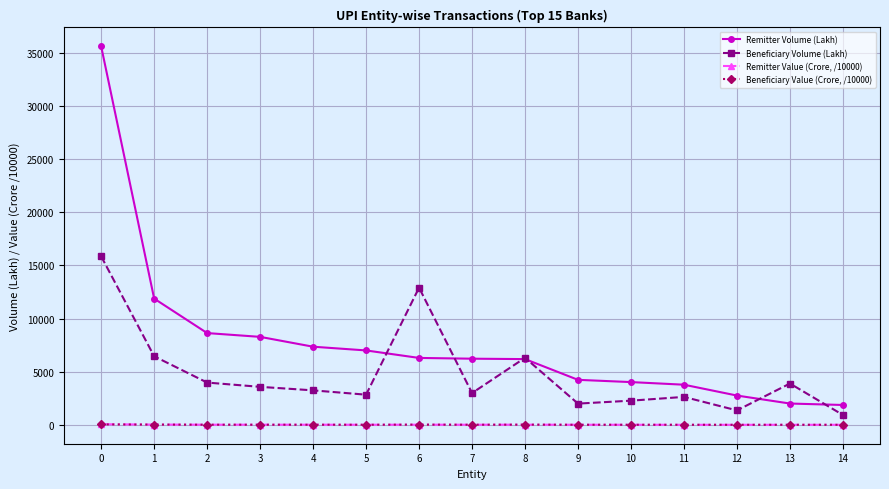

True or false: Beneficiary Value (Crore, /10000) has a value of 1.2 at 12.

True